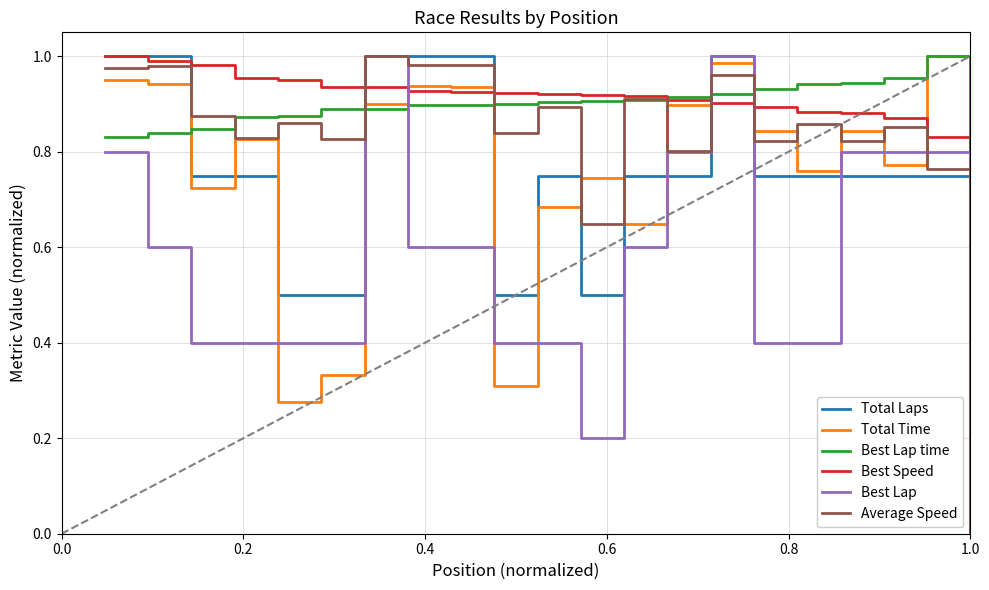

What are all the series names shown in the legend?

Total Laps, Total Time, Best Lap time, Best Speed, Best Lap, Average Speed